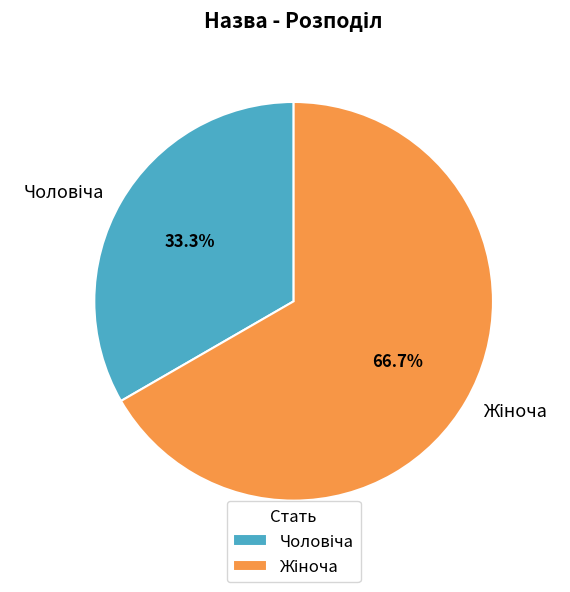

To the nearest percent, what is the average slice percentage?

50%